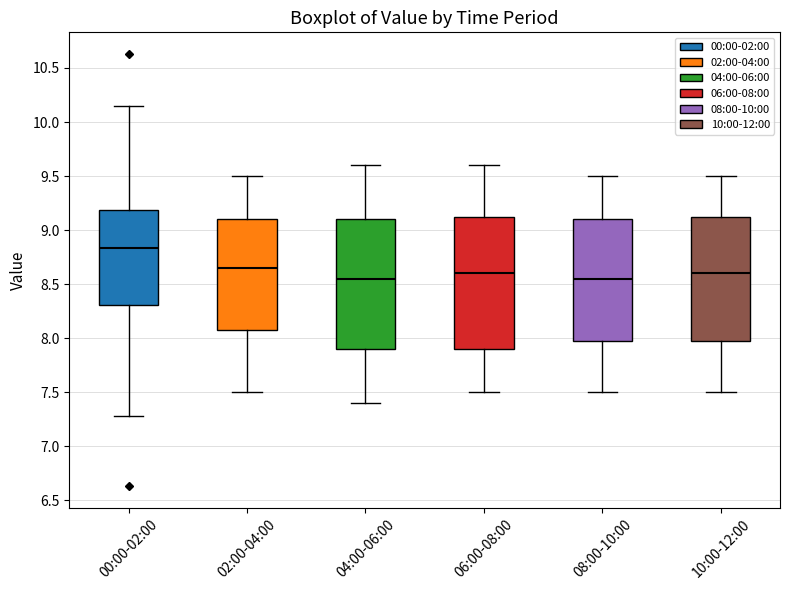

Where is the lower edge of the box for 08:00-10:00 on the y-axis? The values are not printed on the chart, so give them approximately, as read against the axis.

8.00